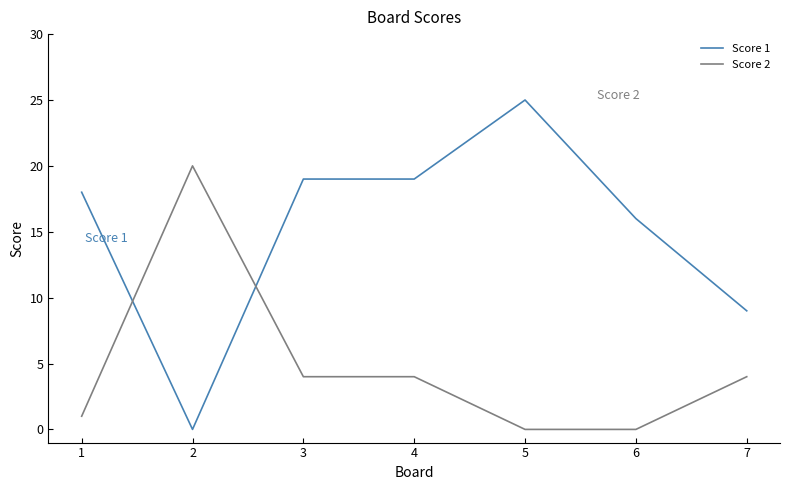

At which label does Score 2 first exceed 4?

2